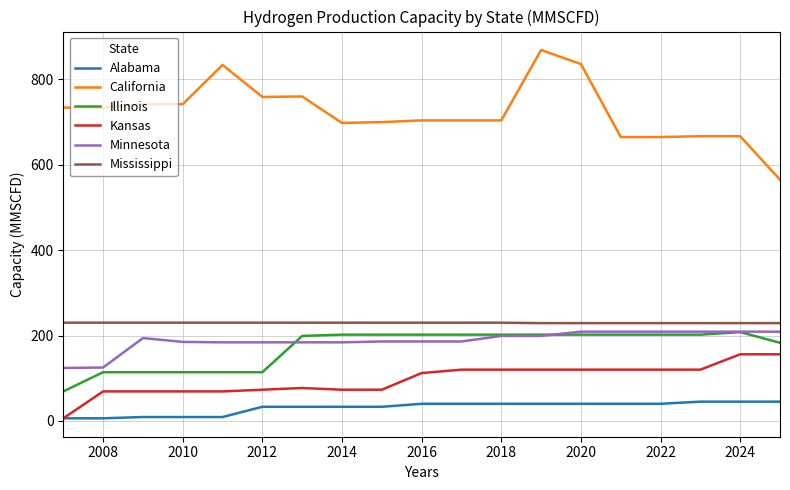

Which series has the largest total across all categories?

California